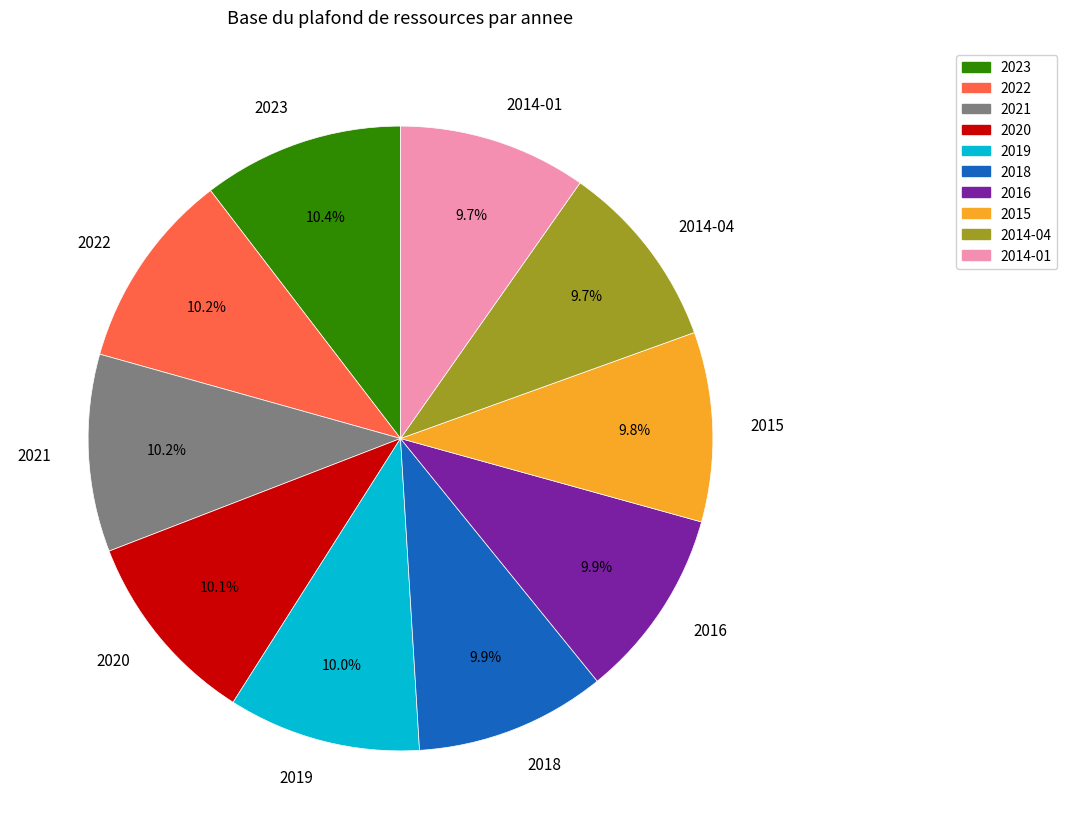

The 2022 slice represents 23% of the pie. True or false?

False